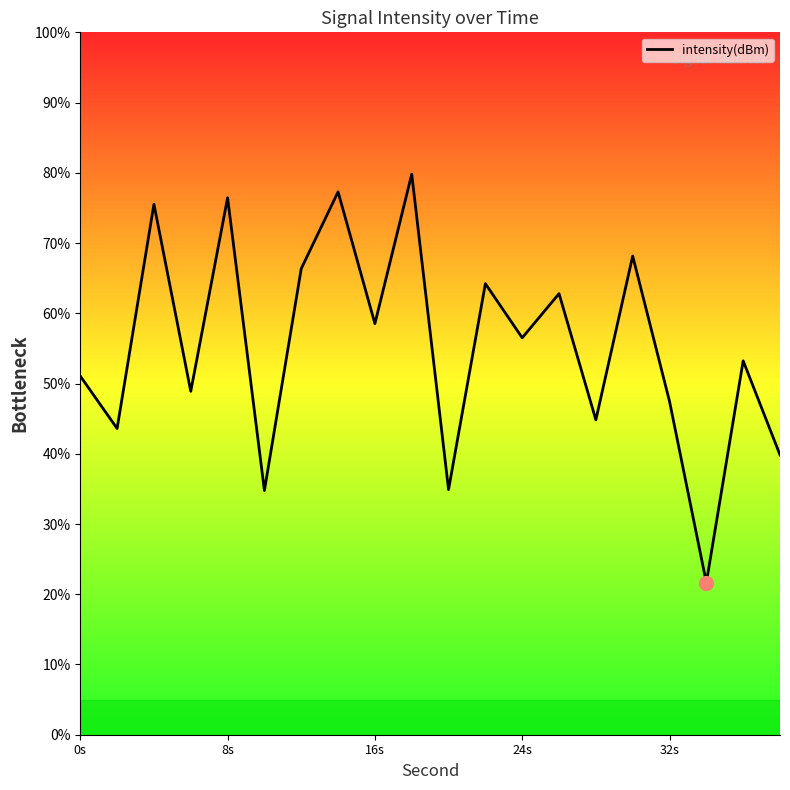

What is the greatest value displayed?

79.8